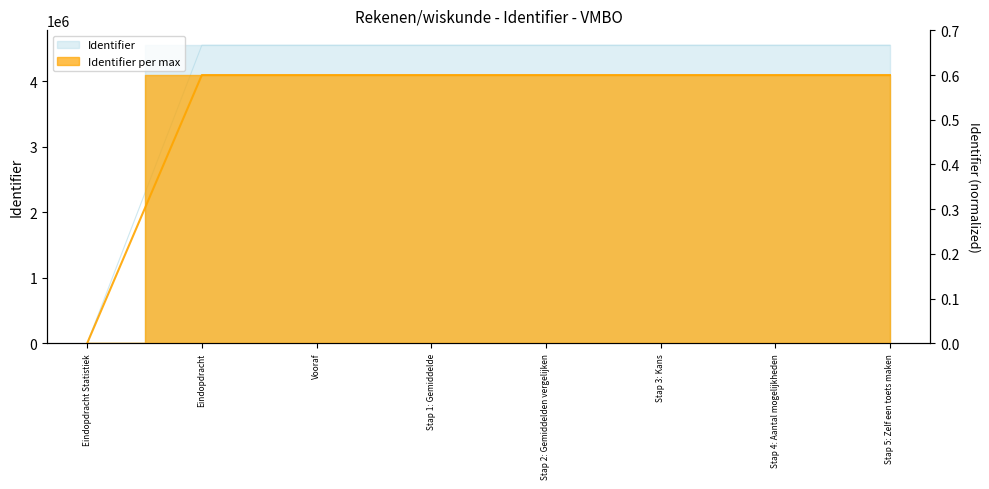

Reading right to left, list all the values displayed in this chart.

Stap 5: Zelf een toets maken=4548365	Stap 4: Aantal mogelijkheden=4548363	Stap 3: Kans=4548361	Stap 2: Gemiddelden vergelijken=4548359	Stap 1: Gemiddelde=4548357	Vooraf=4548355	Eindopdracht=4548354	Eindopdracht Statistiek=0